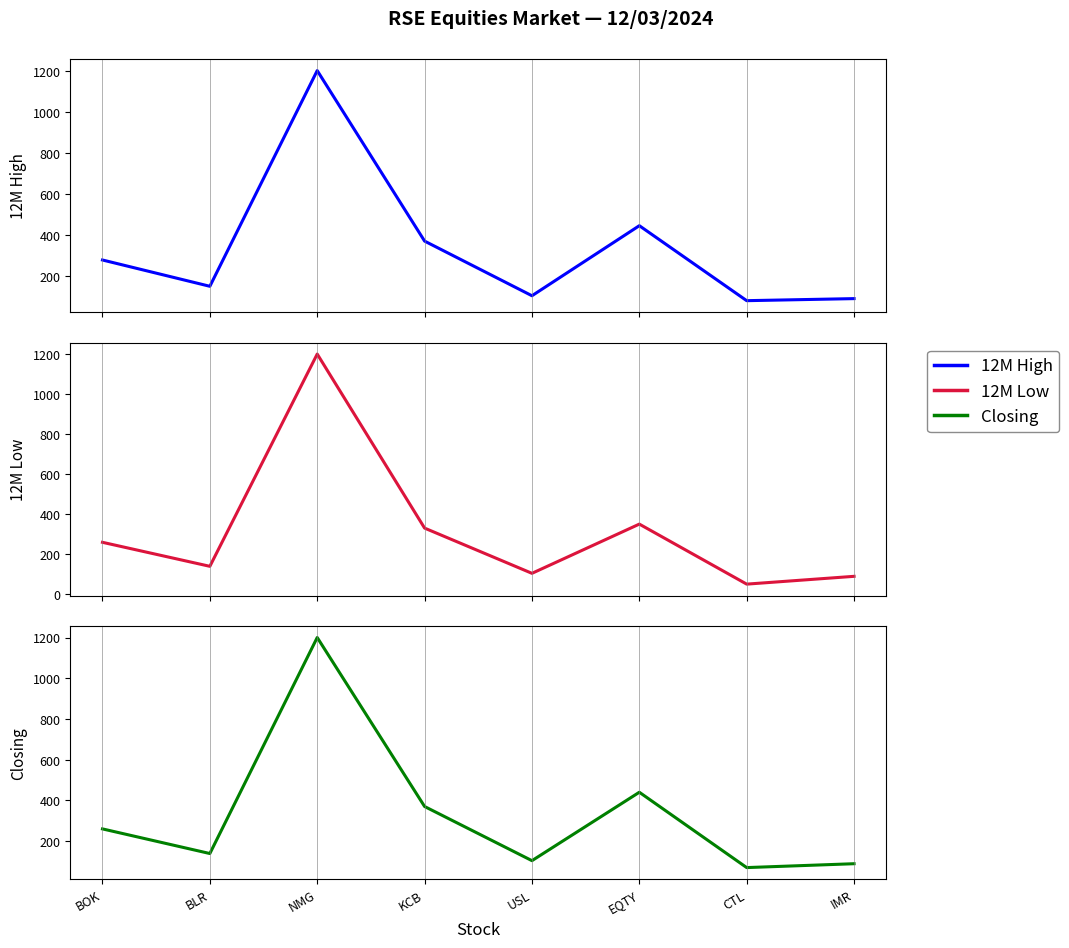

Reading right to left, extract all data points from this chart.

12M High: IMR=90	CTL=80	EQTY=445	USL=104	KCB=370	NMG=1200	BLR=150	BOK=278
12M Low: IMR=89	CTL=50	EQTY=350	USL=104	KCB=330	NMG=1200	BLR=139	BOK=259
Closing: IMR=89	CTL=70	EQTY=440	USL=104	KCB=370	NMG=1200	BLR=139	BOK=260